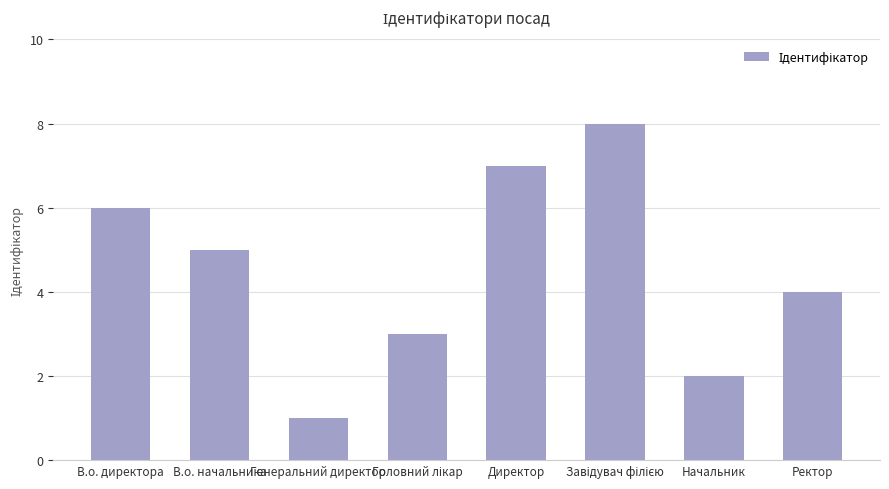

What is the change in value from Генеральний директор to Ректор?

+3